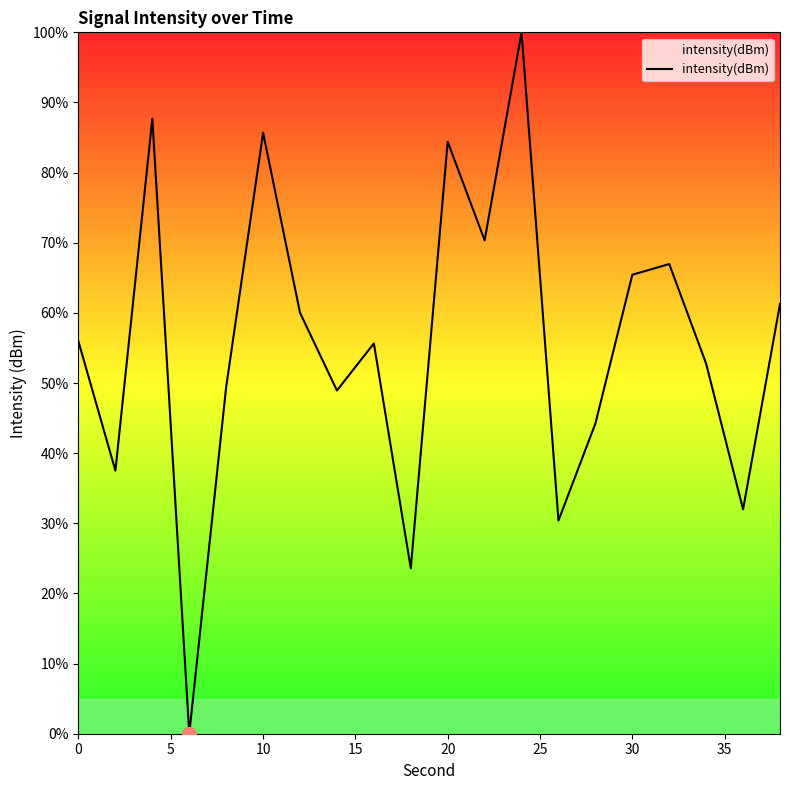

How many values are below 55?

9